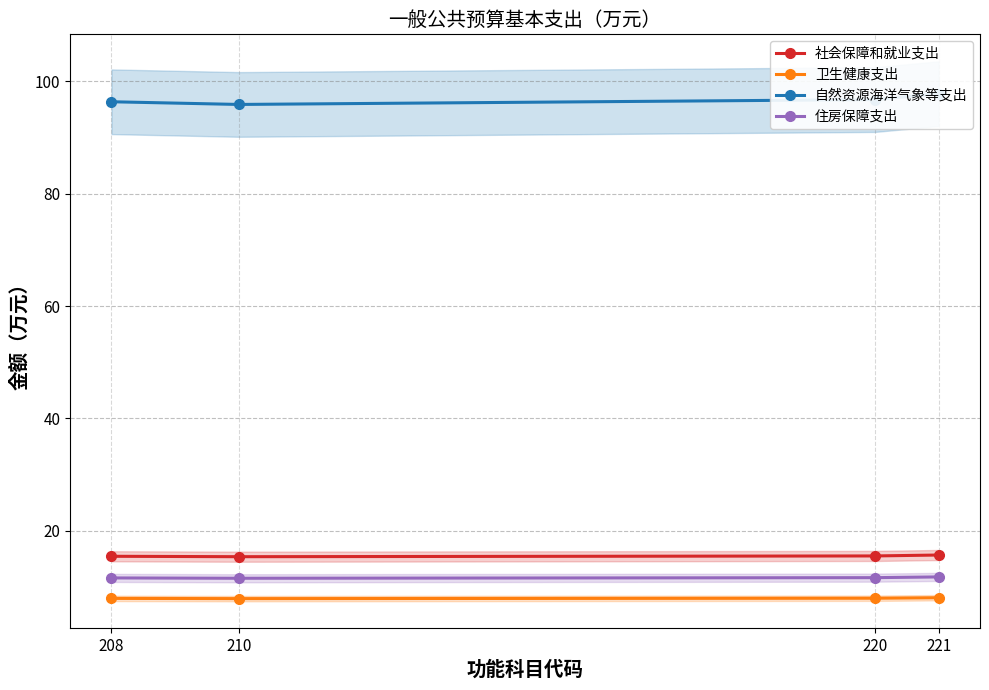

In 住房保障支出, how many points are lower than both neighbors (excluding endpoints)?

1